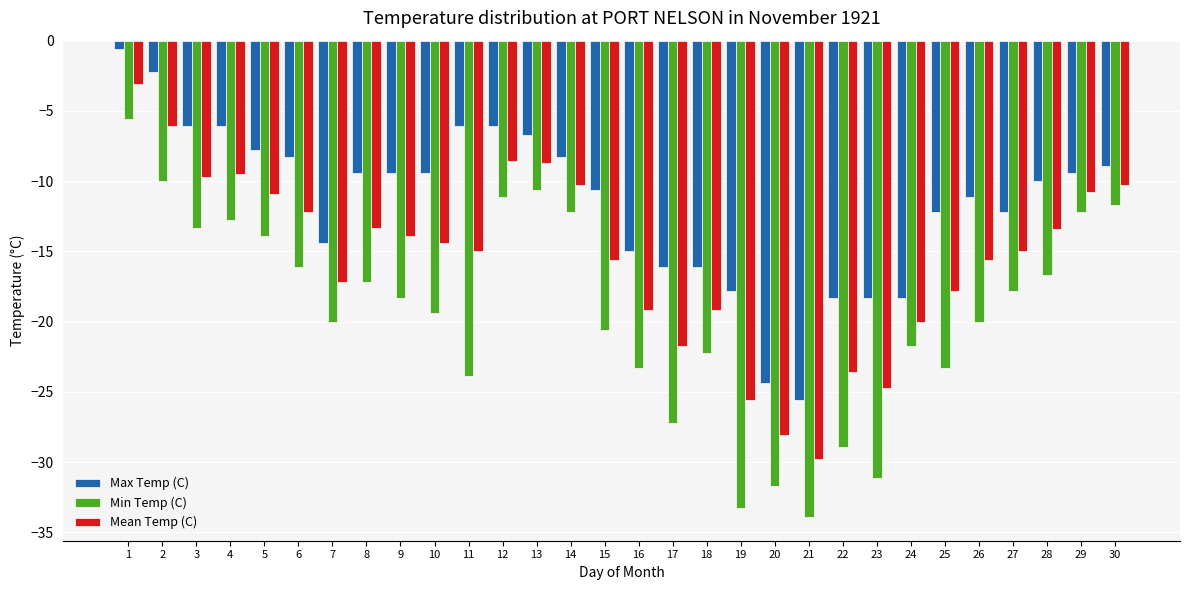

At which category is the sum across all series the highest?

1